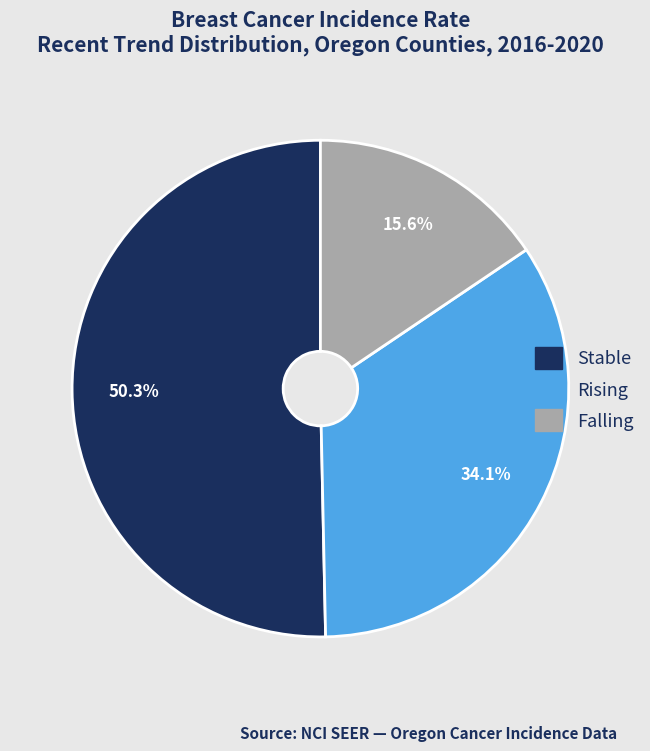

Is there any slice that represents more than half of the pie?

Yes